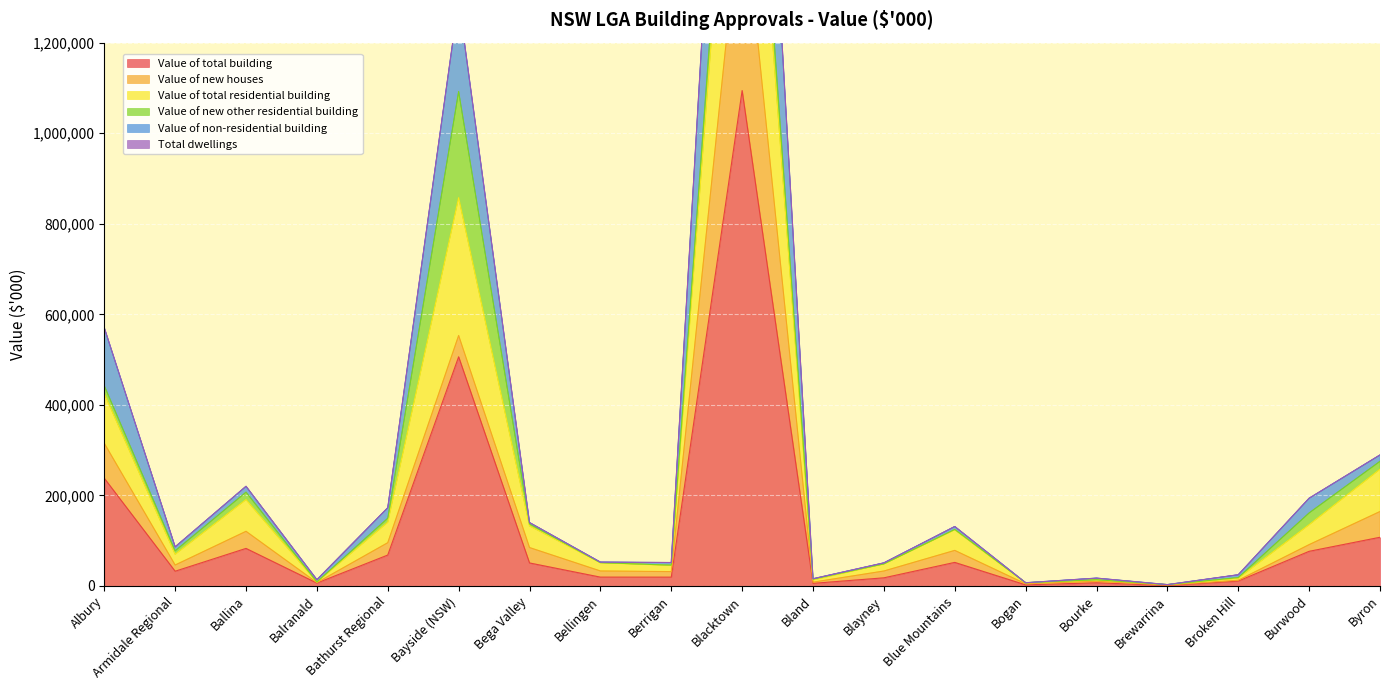

At which category is the sum across all series the highest?

Blacktown